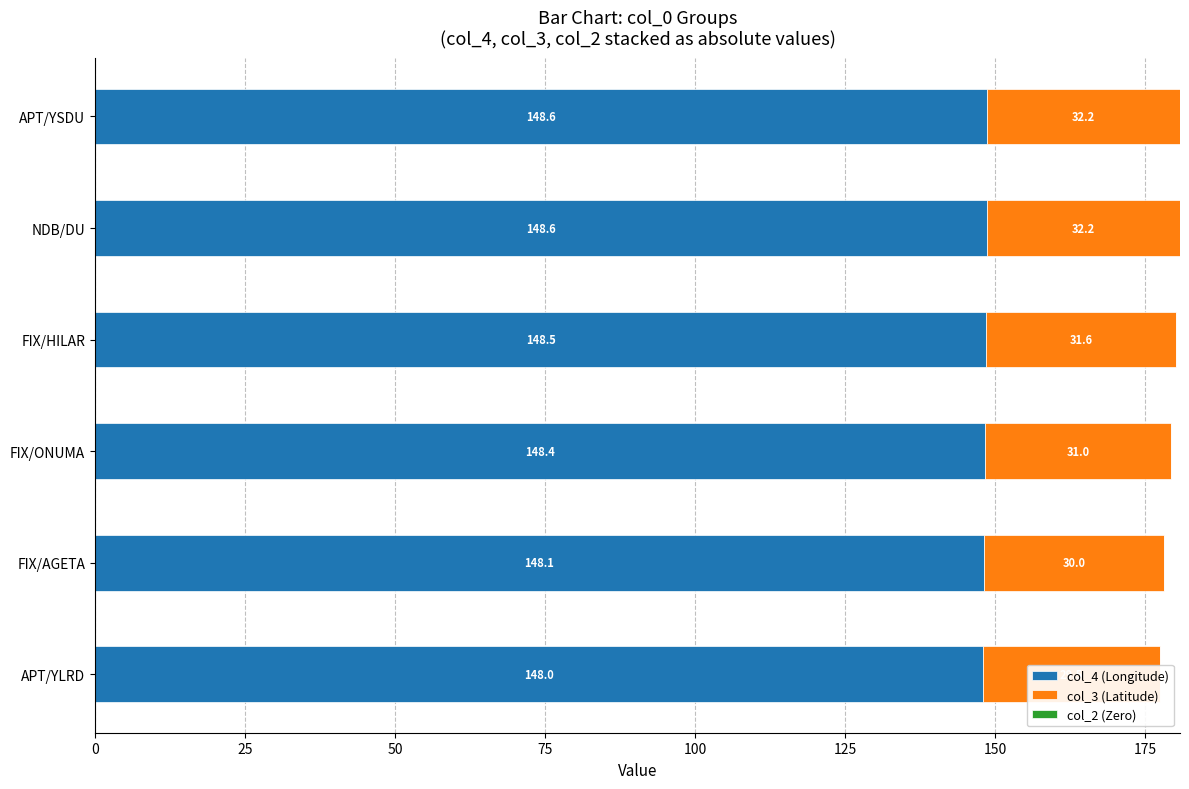

Does the chart contain any negative values?

No